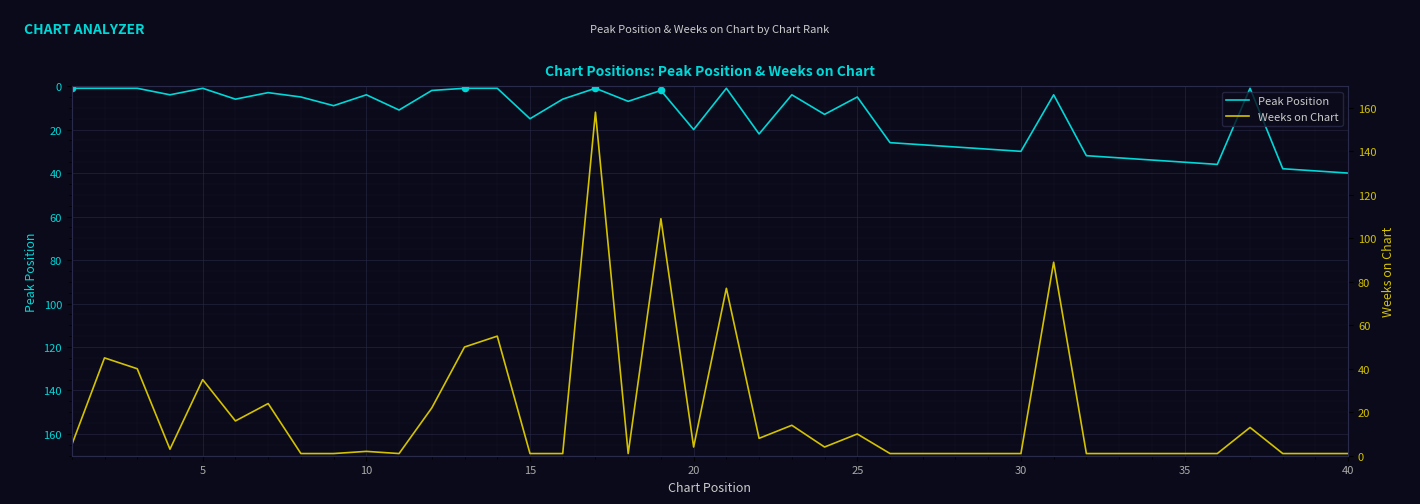

Which series has the largest total across all categories?

Weeks on Chart